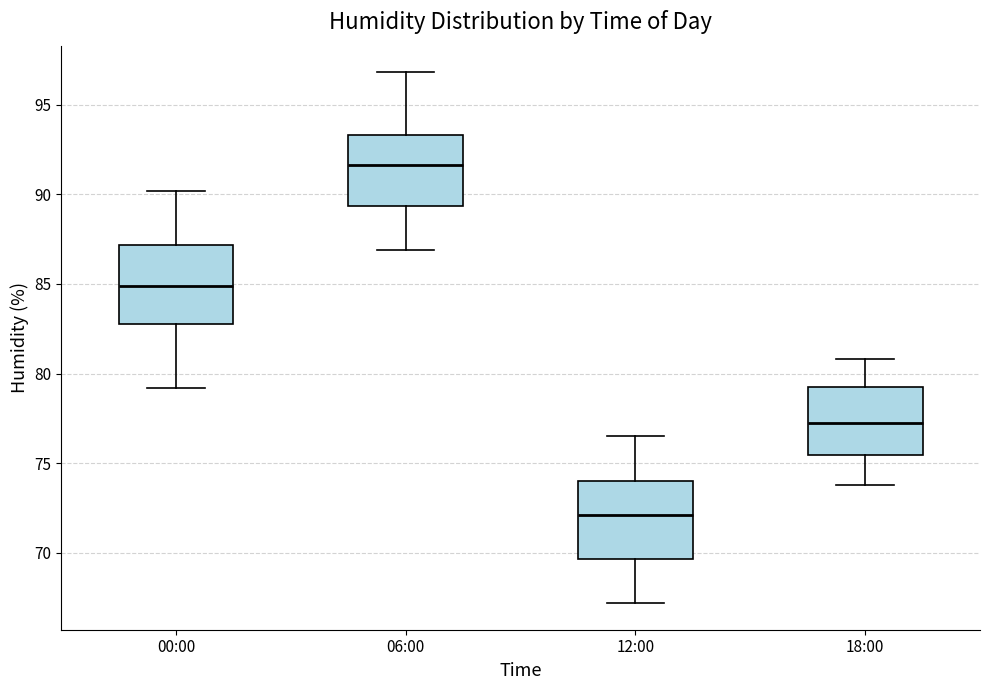

Which box has the lowest median line?

12:00